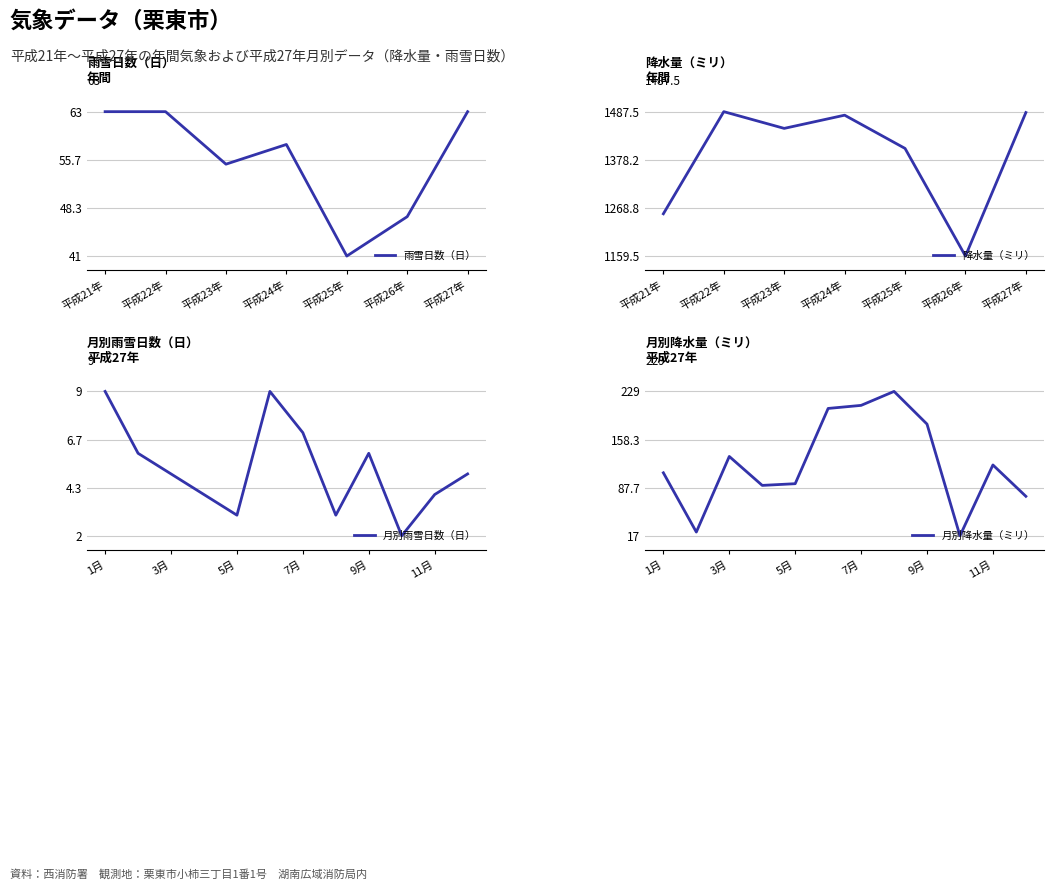

The 雨雪日数（日） series shows 41.0 at 平成25年. True or false?

True